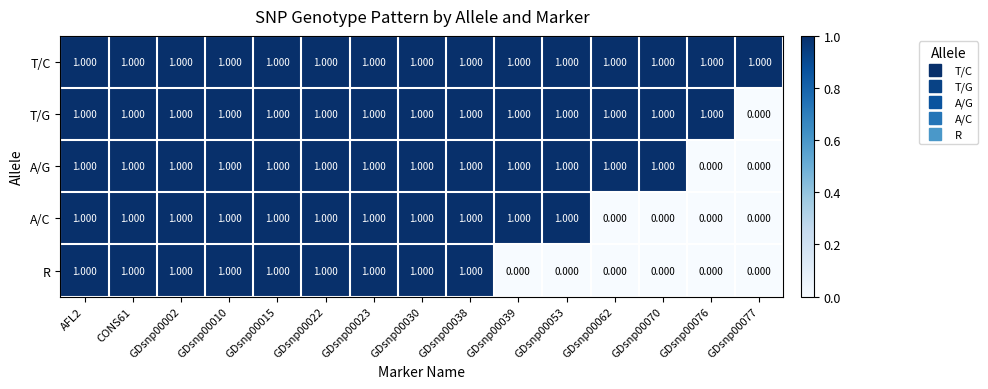

Which series has the largest total across all categories?

T/C